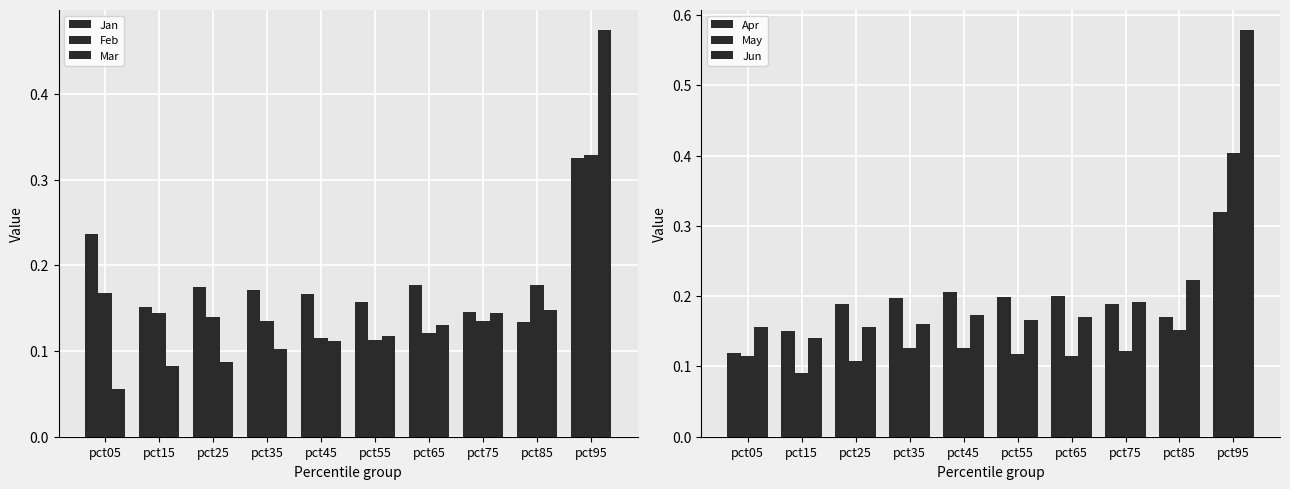

Which series changed the most between pct15 and pct85?

Jun